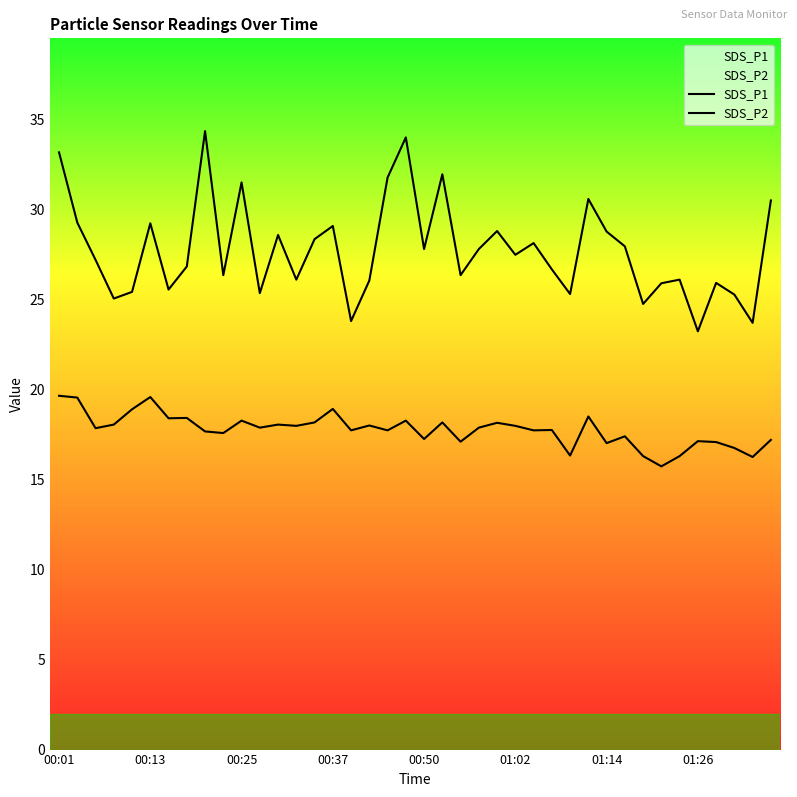

The SDS_P2 series shows 6.4 at 00:50. True or false?

False